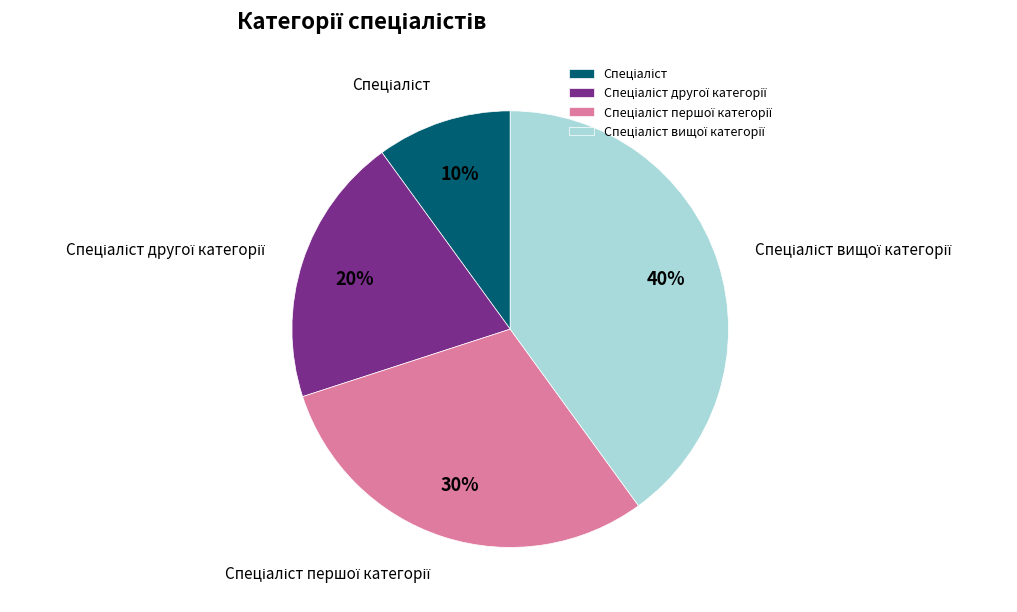

To the nearest percent, what is the average slice percentage?

25%